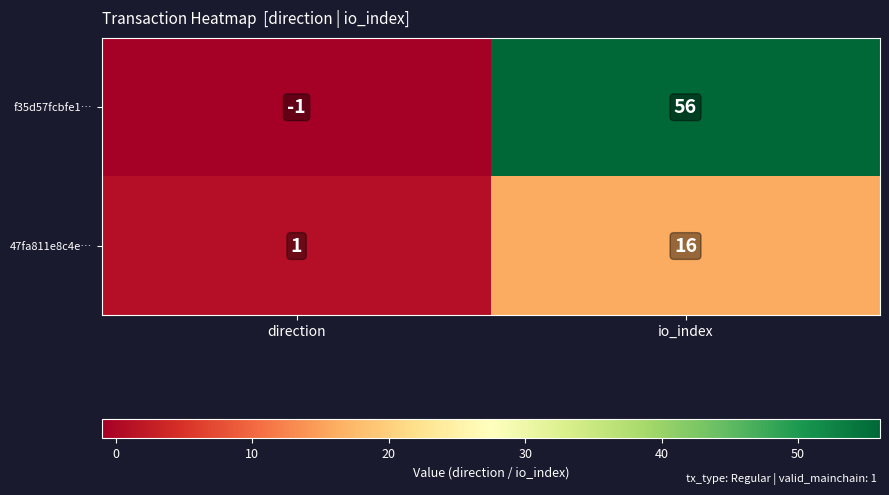

At how many categories does at least one series exceed 6?

1